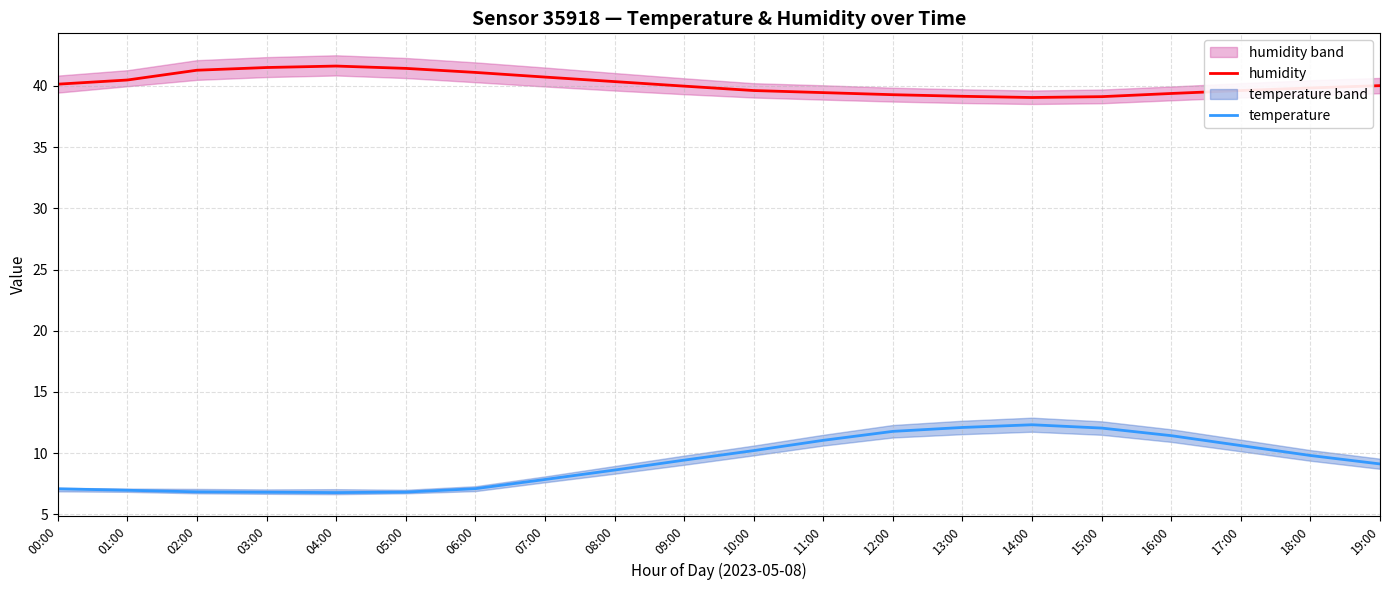

Reading right to left, what are all the values shown in this chart?

humidity: 19:00=40.0	18:00=39.8	17:00=39.6	16:00=39.4	15:00=39.1	14:00=39.0	13:00=39.1	12:00=39.3	11:00=39.5	10:00=39.6	09:00=40.0	08:00=40.4	07:00=40.7	06:00=41.1	05:00=41.4	04:00=41.6	03:00=41.5	02:00=41.3	01:00=40.5	00:00=40.1
temperature: 19:00=9.1	18:00=9.8	17:00=10.6	16:00=11.4	15:00=12.1	14:00=12.3	13:00=12.1	12:00=11.8	11:00=11.1	10:00=10.2	09:00=9.4	08:00=8.6	07:00=7.8	06:00=7.1	05:00=6.8	04:00=6.8	03:00=6.8	02:00=6.8	01:00=7.0	00:00=7.1